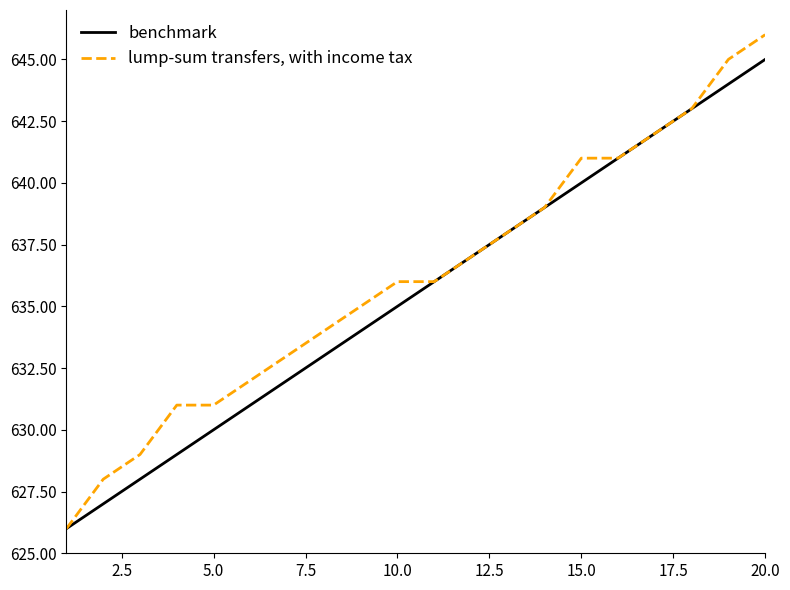

Which series has the largest total across all categories?

lump-sum transfers, with income tax